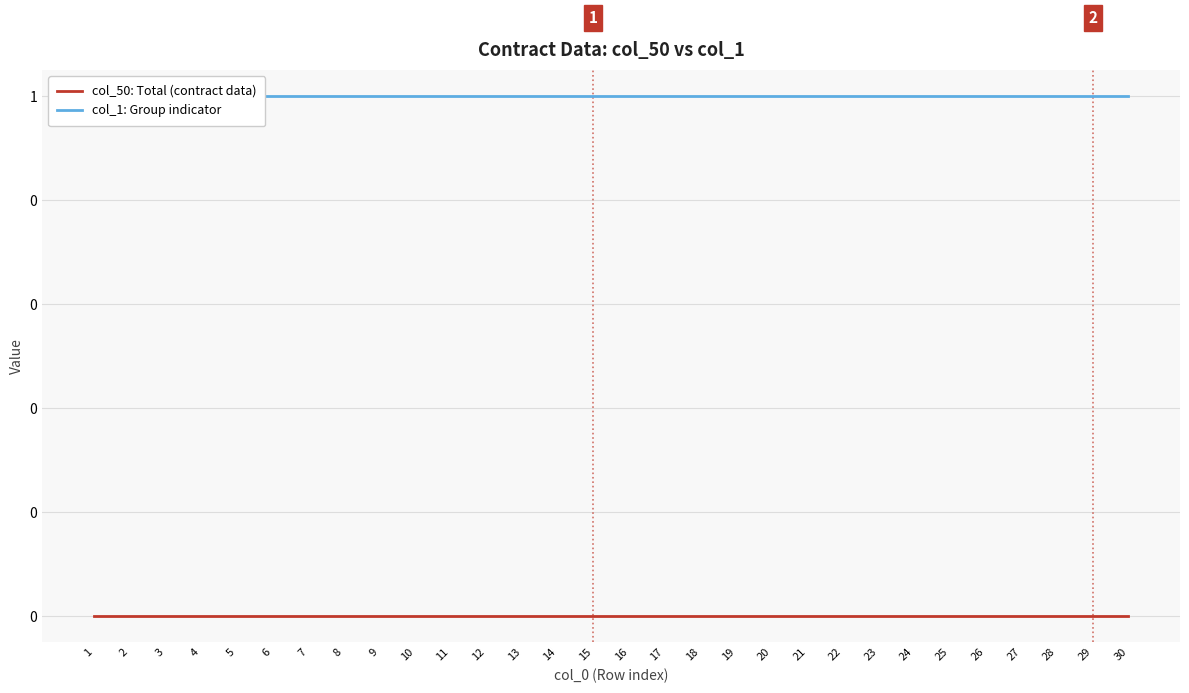

What is the difference between the highest and lowest values at 17?

1